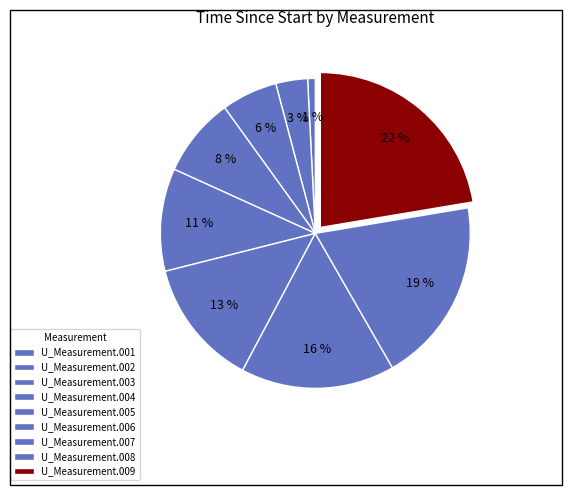

How many slices are in this pie chart?

9